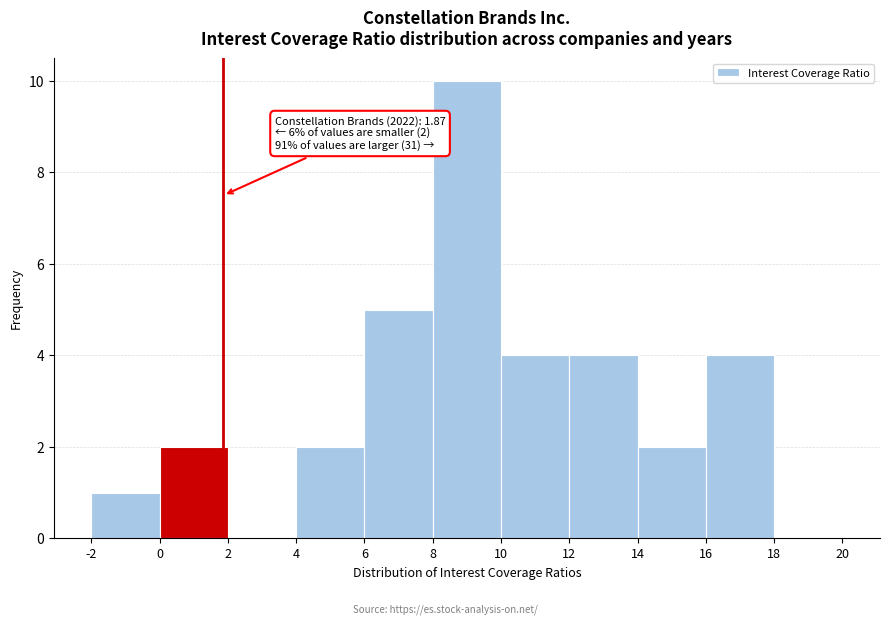

Which range on the x-axis has the tallest bar?

8 to 10